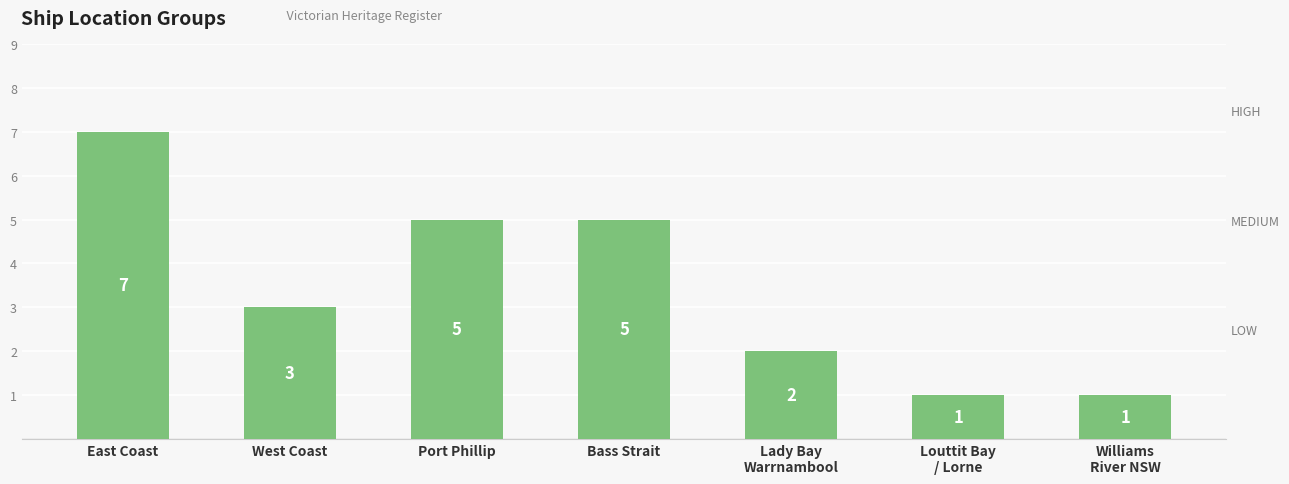

What is the value of the 1st bar from the left?

7